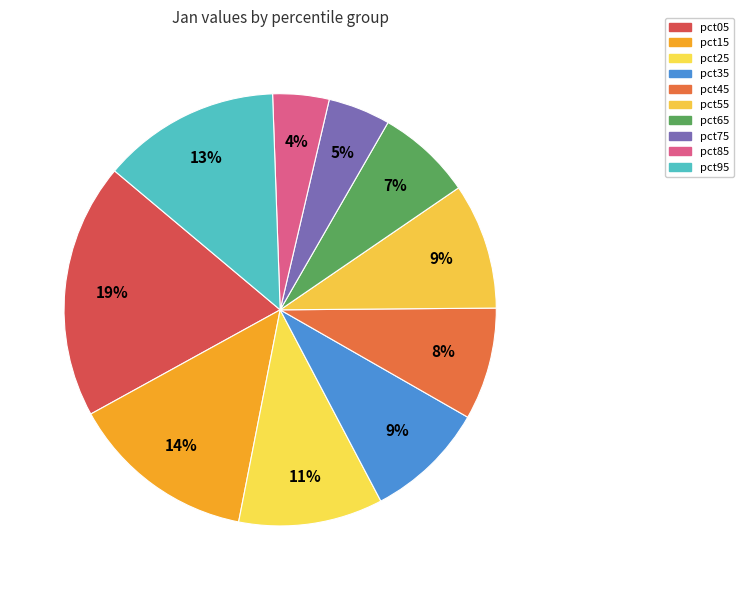

Count the number of slices in the pie.

10